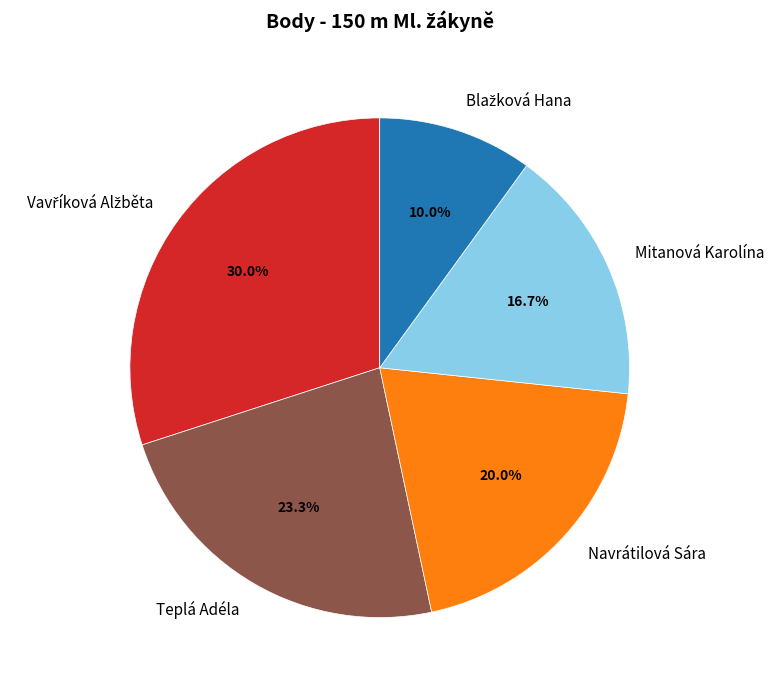

Between Teplá Adéla and Mitanová Karolína, which is larger?

Teplá Adéla